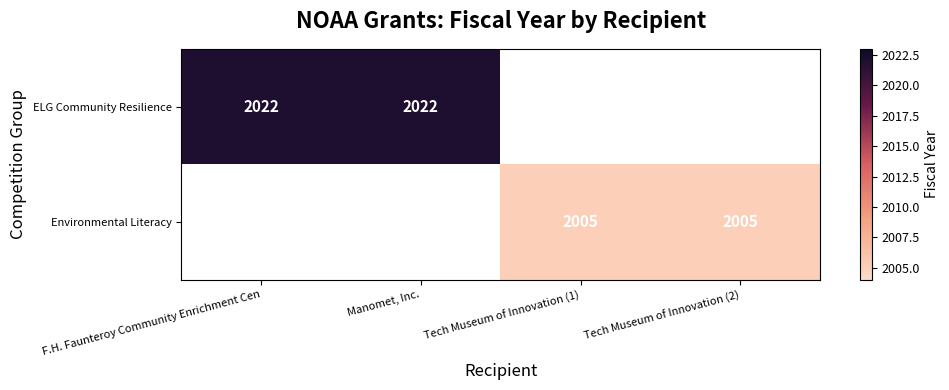

True or false: Environmental Literacy has a value of 3591 at Tech Museum of Innovation (2).

False